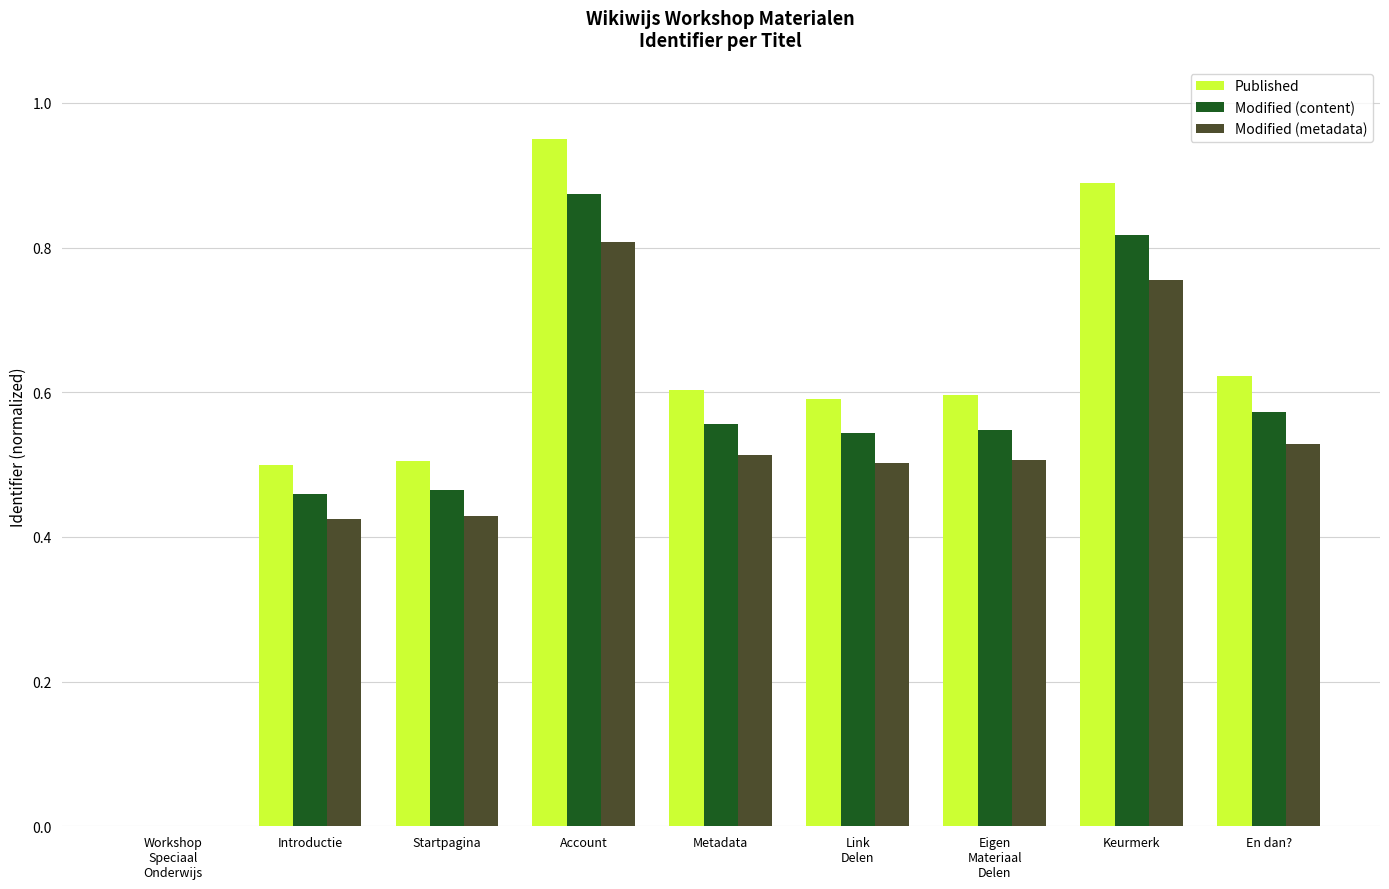

Which category has the highest value across all series?

Account